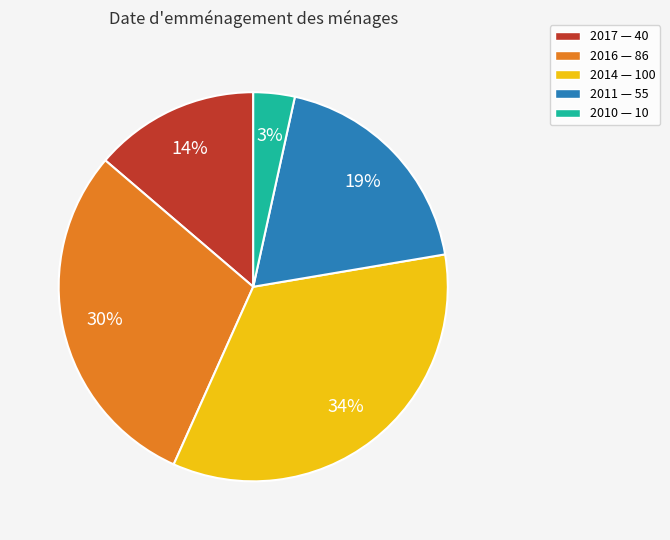

Do 2017 and 2010 together represent more than half of the pie?

No